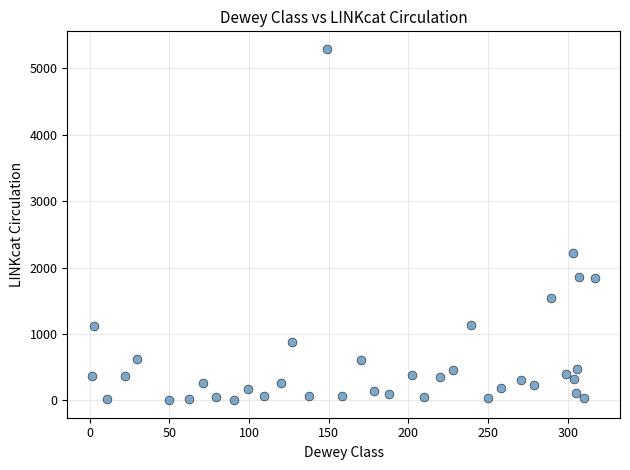

What Y value in the scatter plot is closest to 2649?

2222